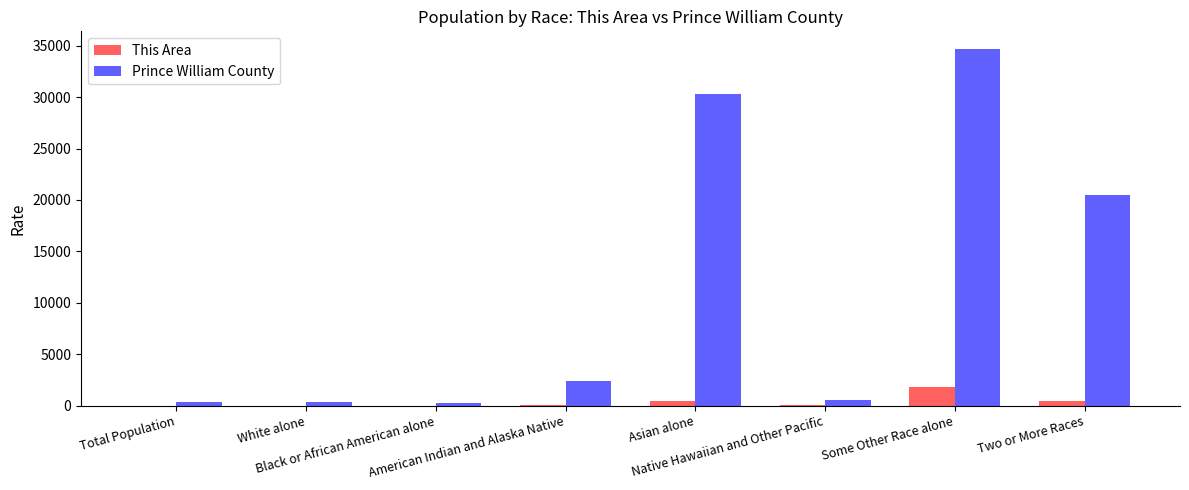

At which category does the chart reach its peak across all series?

Some Other Race alone